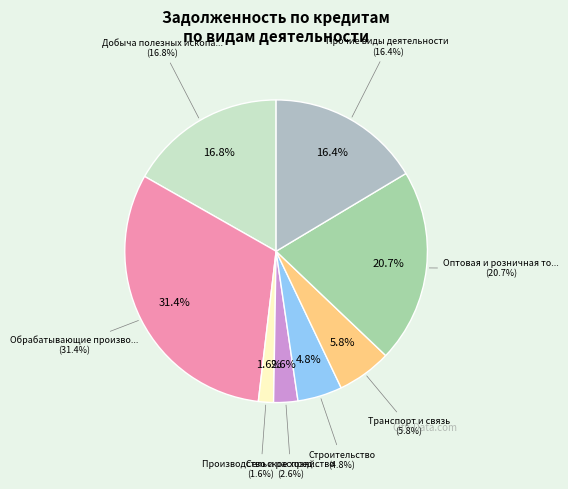

To the nearest percent, what percentage of the pie is Оптовая и розничная торговля?

21%